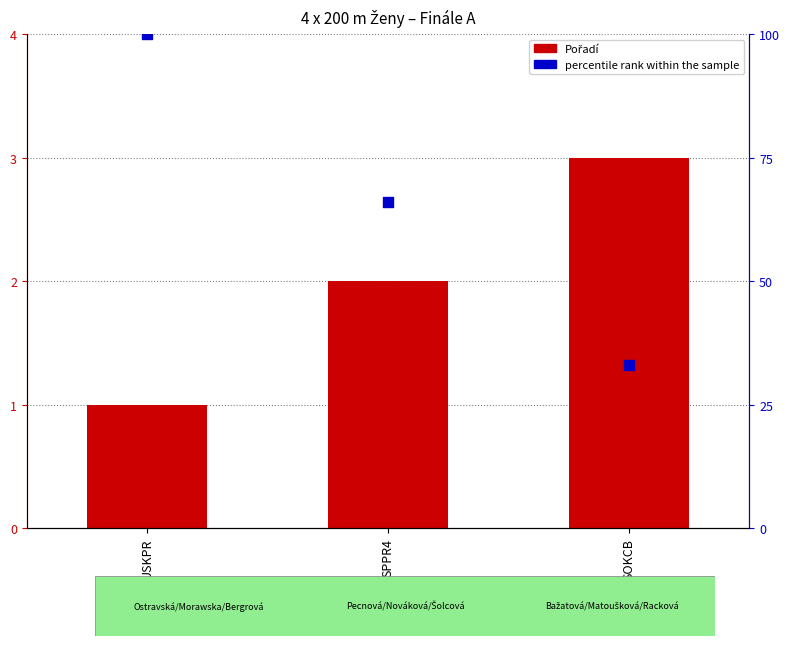

Which series reaches the maximum Y coordinate?

percentile rank within the sample